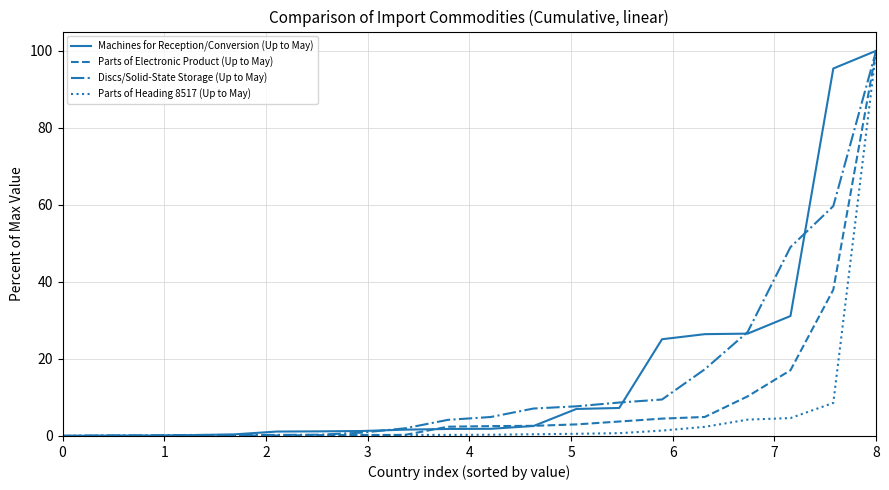

Which series has the largest total across all categories?

Machines for Reception/Conversion (Up to May)